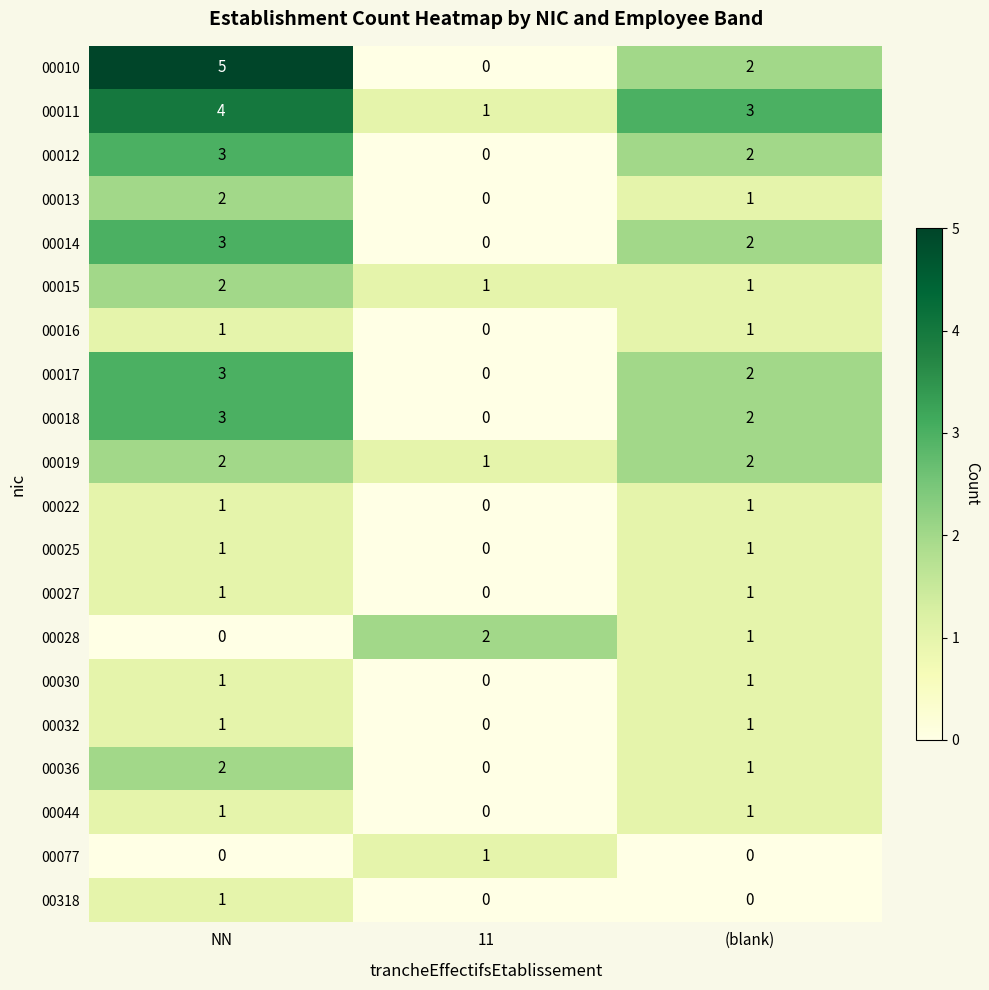

At which category does the chart reach its peak across all series?

NN